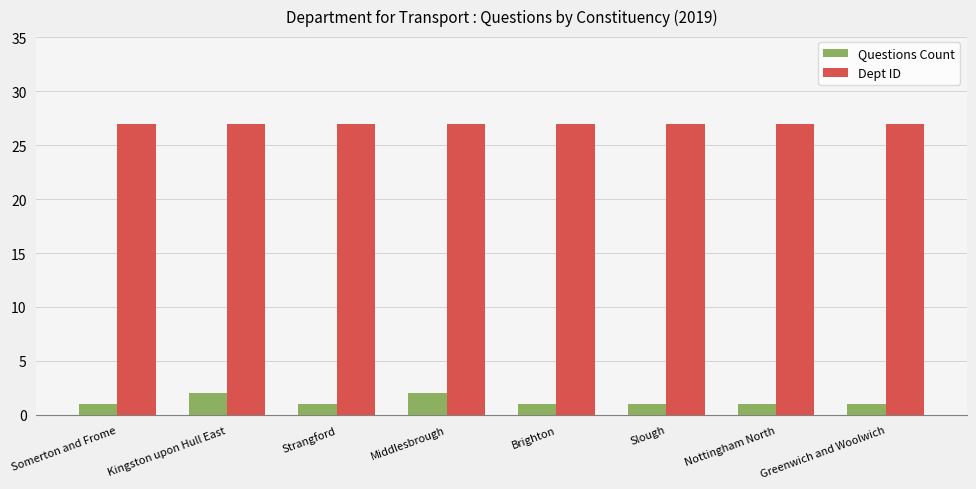

What is the greatest value displayed?

27